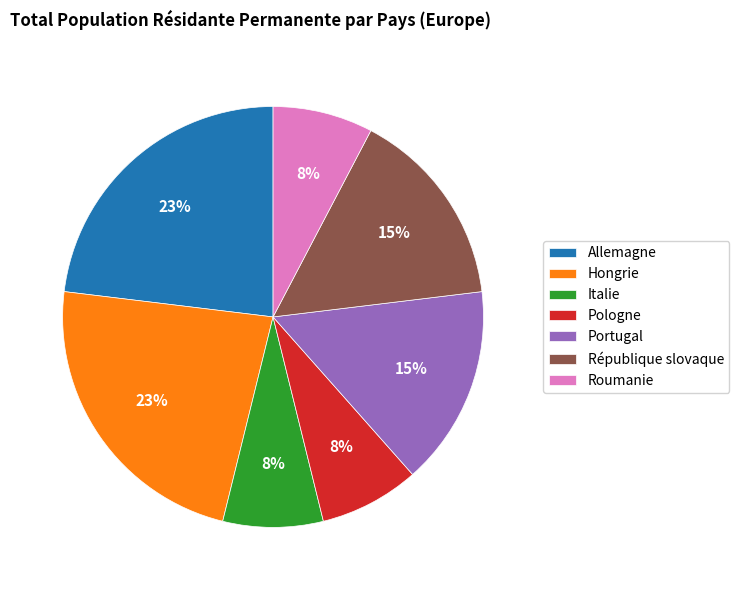

Does Portugal represent more than half of the total?

No